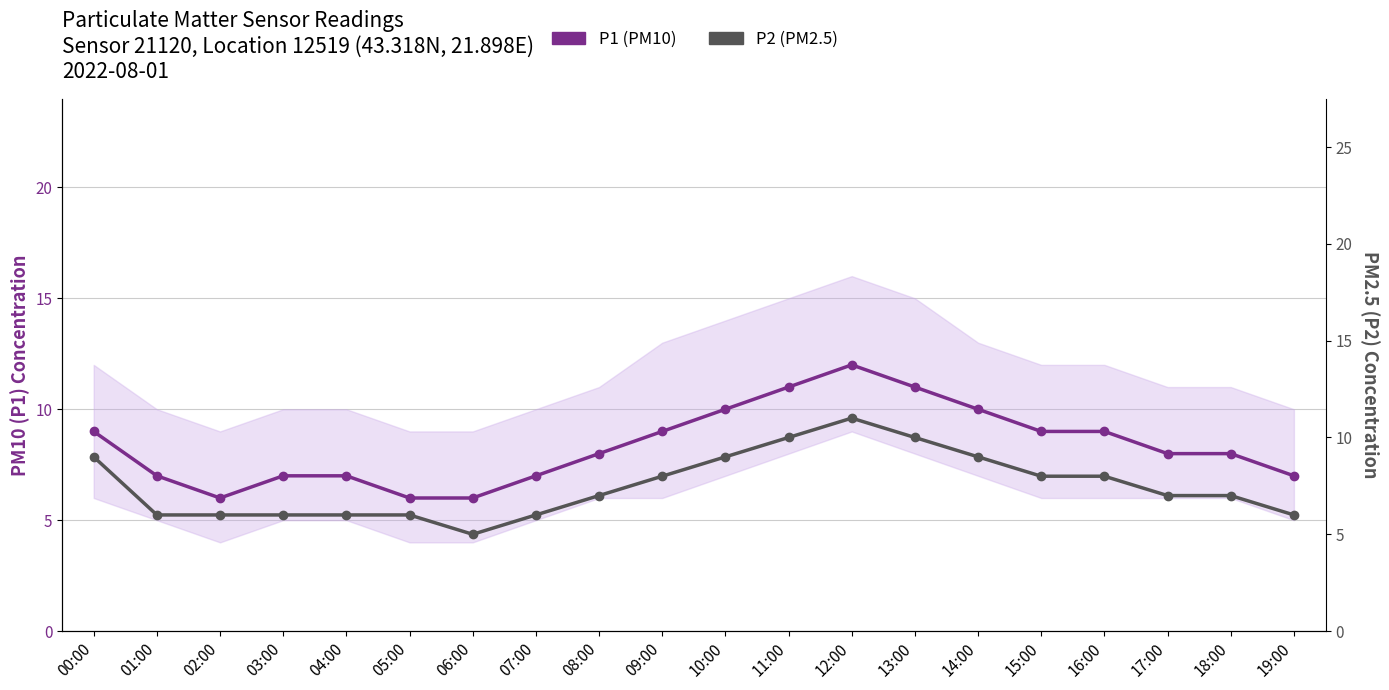

How many lines are shown in the chart?

2